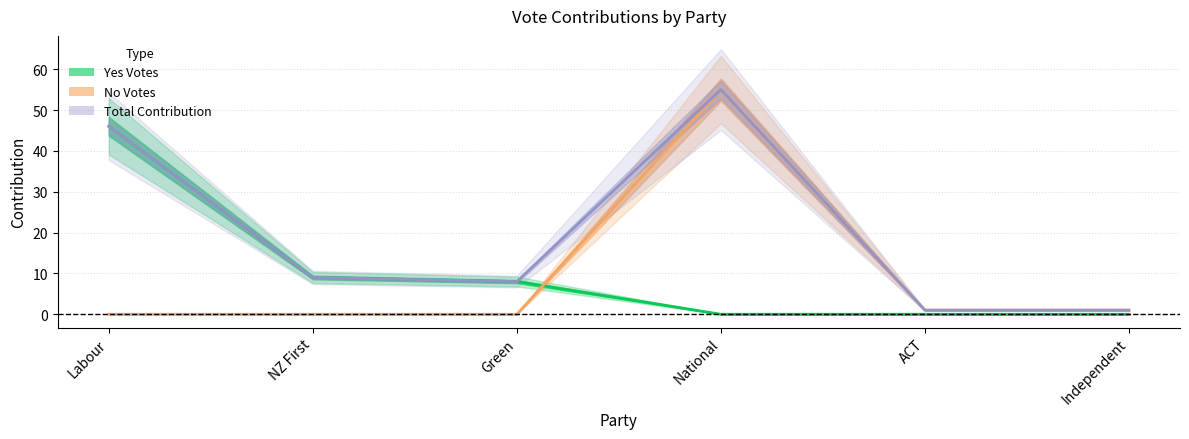

Reading left to right, list all the values displayed in this chart.

contribution: 46	9	8	55	1	1
Yes votes: 46	9	8	0	0	0
No votes: 0	0	0	55	1	1